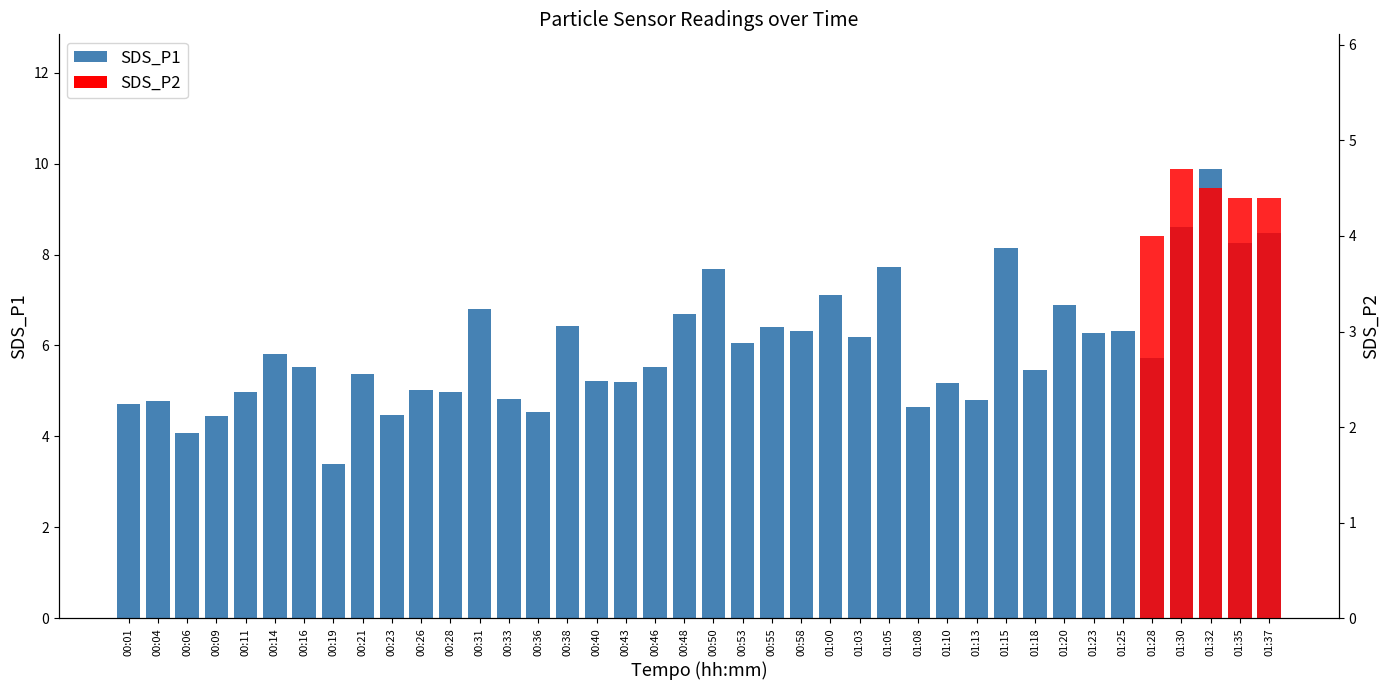

What is the label of the 6th bar from the right?

01:25